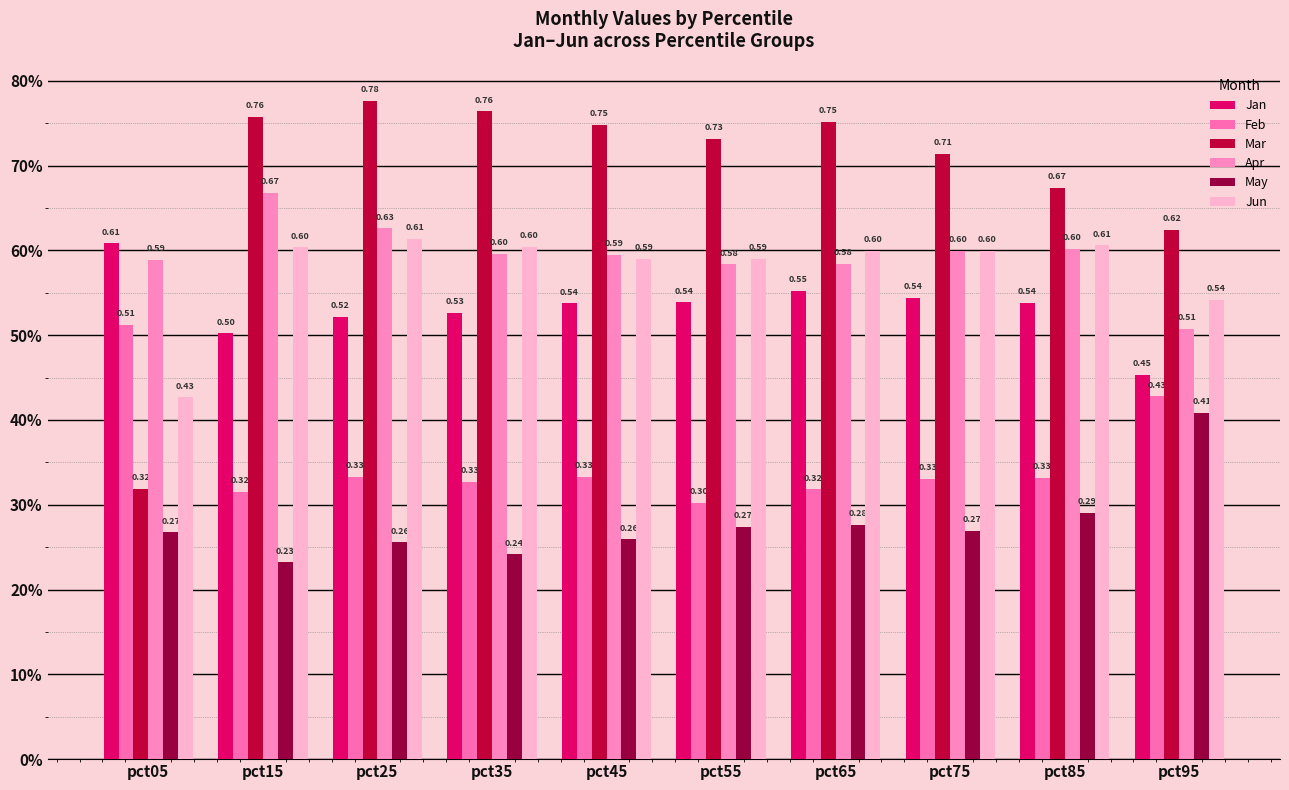

Does the chart contain stacked bars?

No